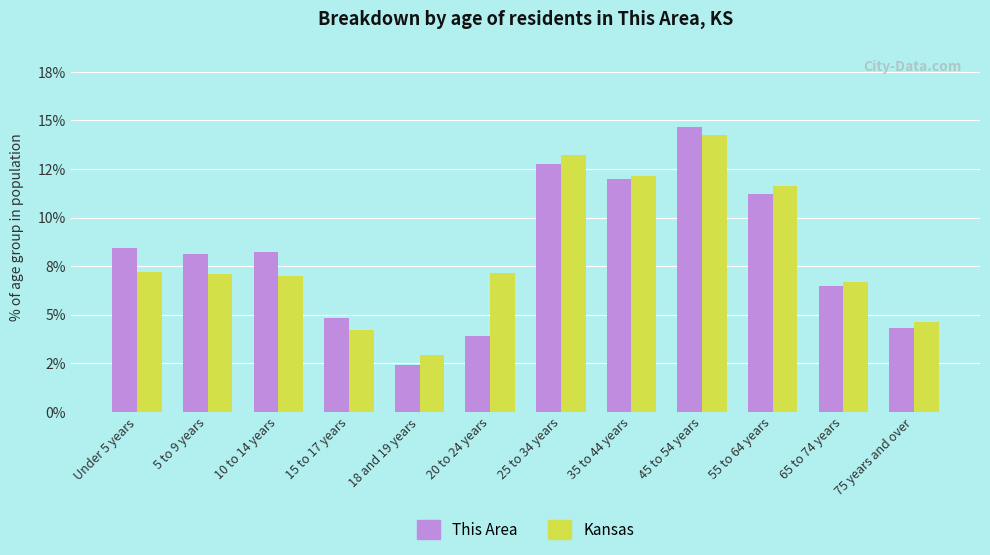

List the series in order of their peak value, lowest first.

Kansas, This Area